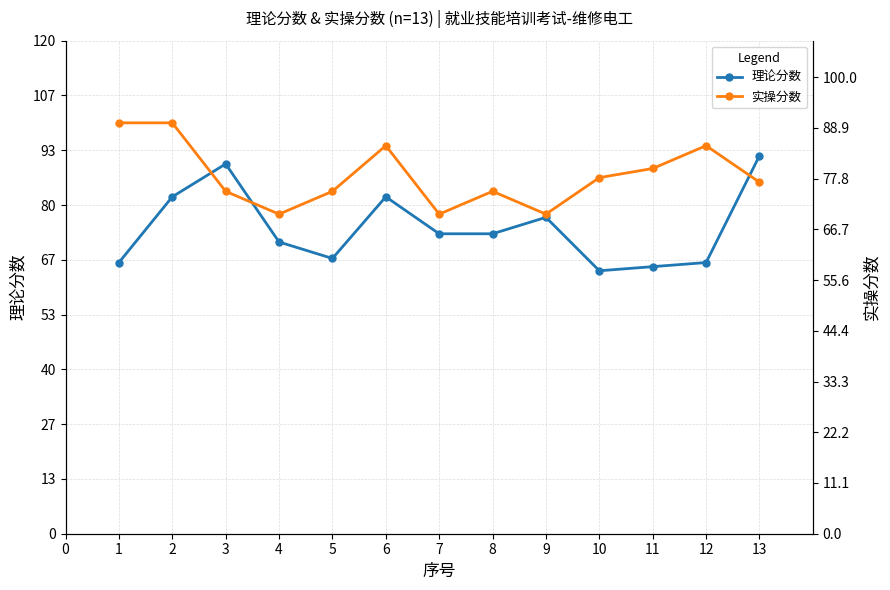

Which series has the widest spread of values?

理论分数